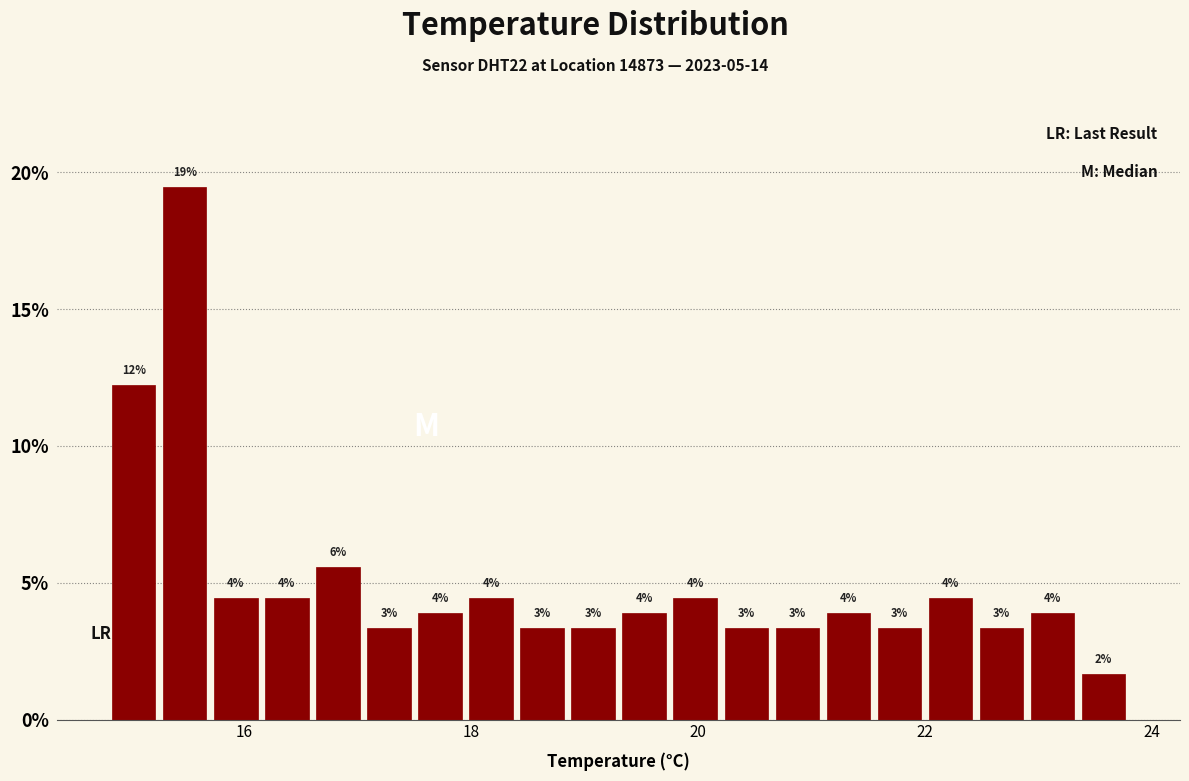

Around what value on the x-axis is the tallest bar? Give the approximate position of its centre, as read against the axis.

15.4